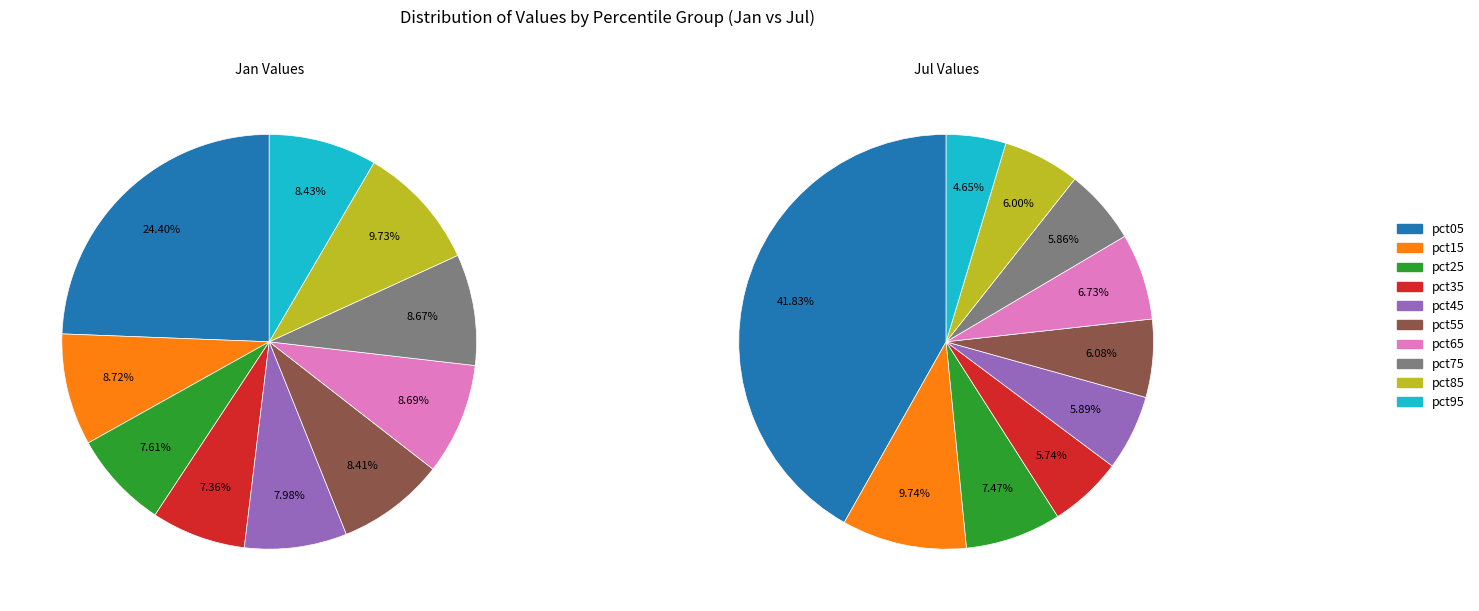

Which has a higher value, pct65 or pct95?

pct65